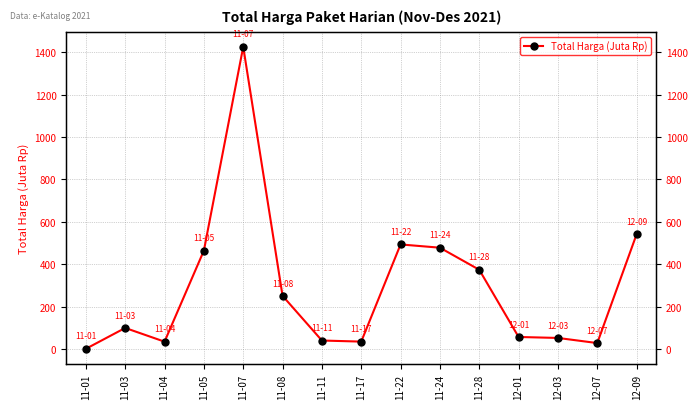

True or false: the data shows 16.6 at 11-04.

False